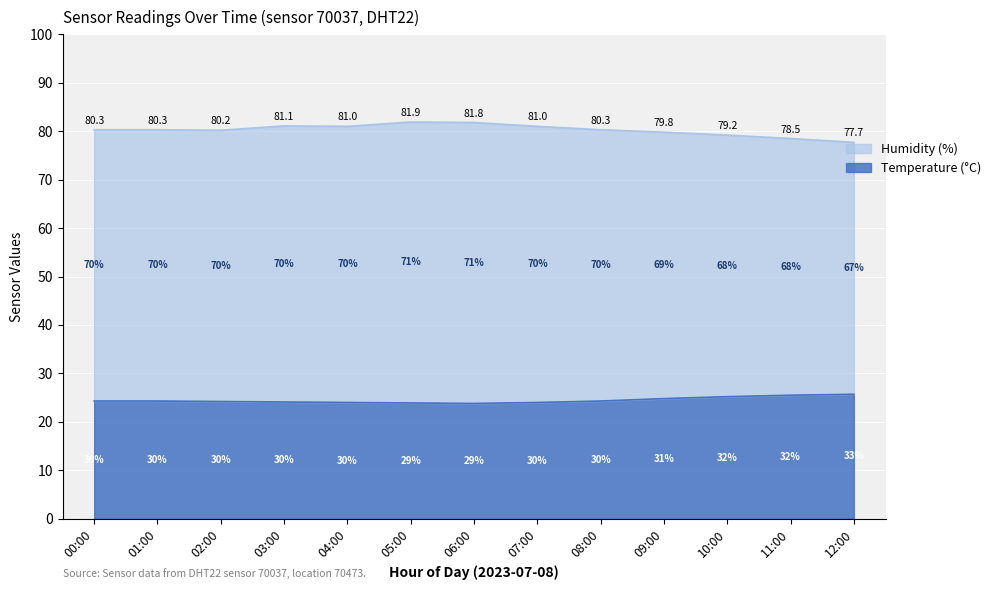

Rank the series by their maximum value, from lowest to highest.

Temperature, Humidity